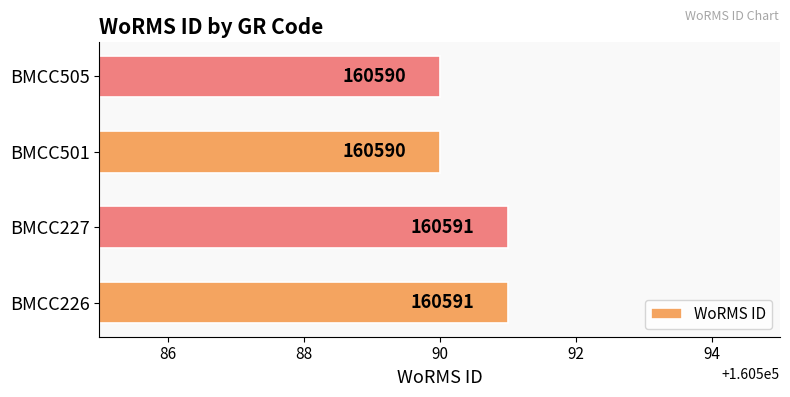

Reading top to bottom, what are all the values shown in this chart?

160590	160590	160591	160591